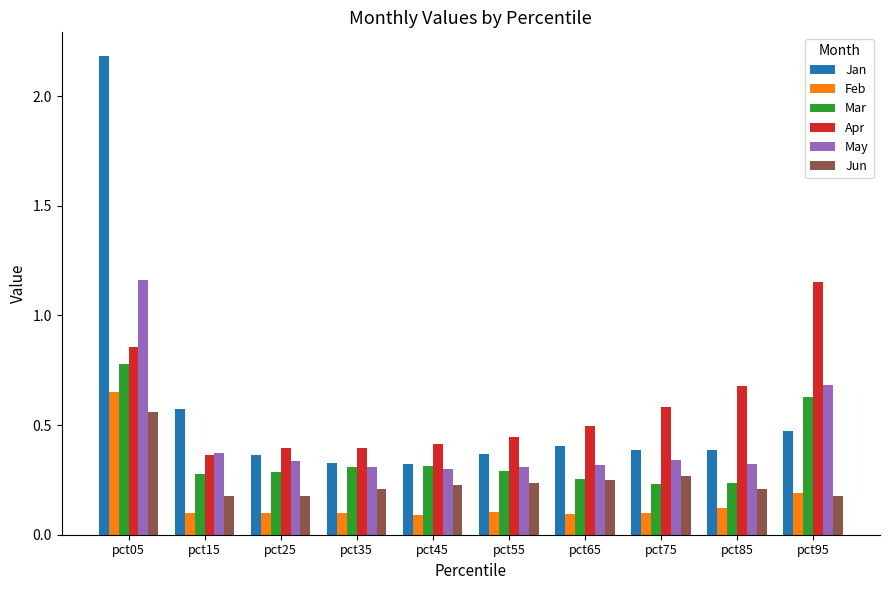

The value of Jan at pct45 is 0.3. True or false?

True